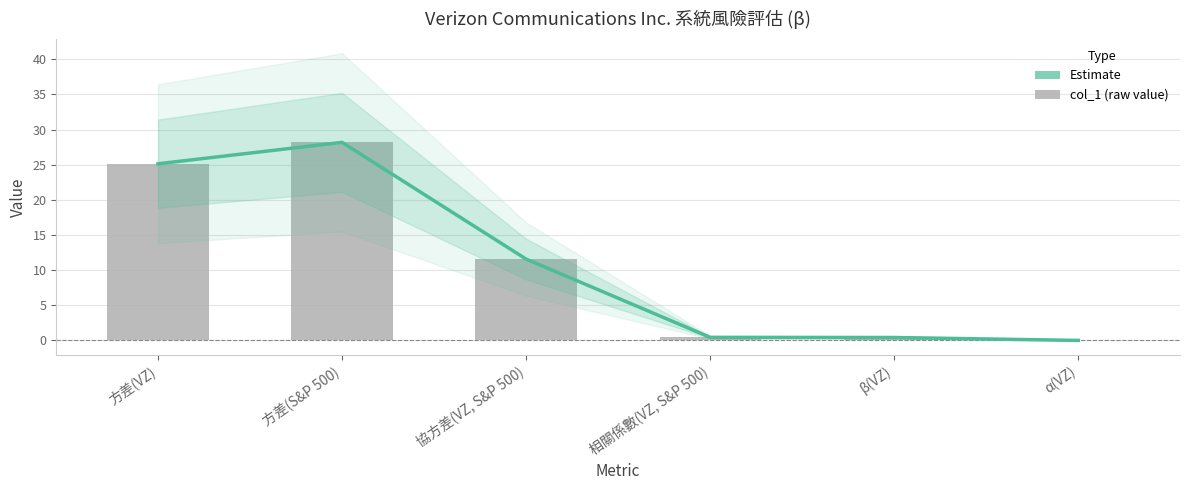

Which category has the highest value in the col_1 series?

方差(S&P 500)